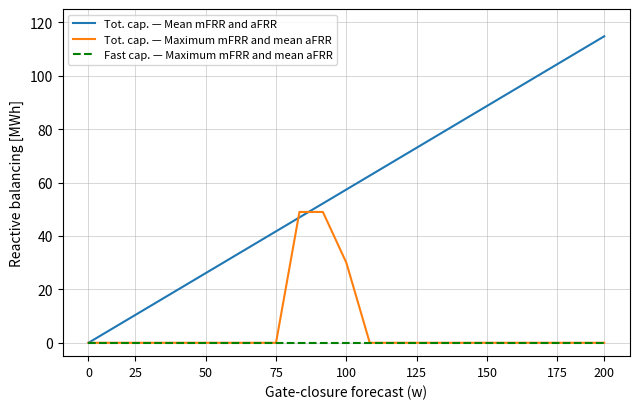

Which series has the largest total across all categories?

Tot. cap. — Mean mFRR and aFRR